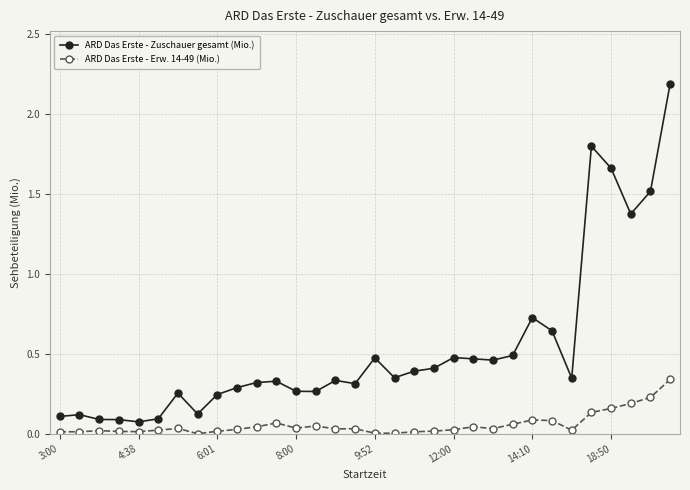

True or false: ARD Das Erste - Erw. 14-49 (Mio.) and ARD Das Erste - Zuschauer gesamt (Mio.) cross at least once.

False